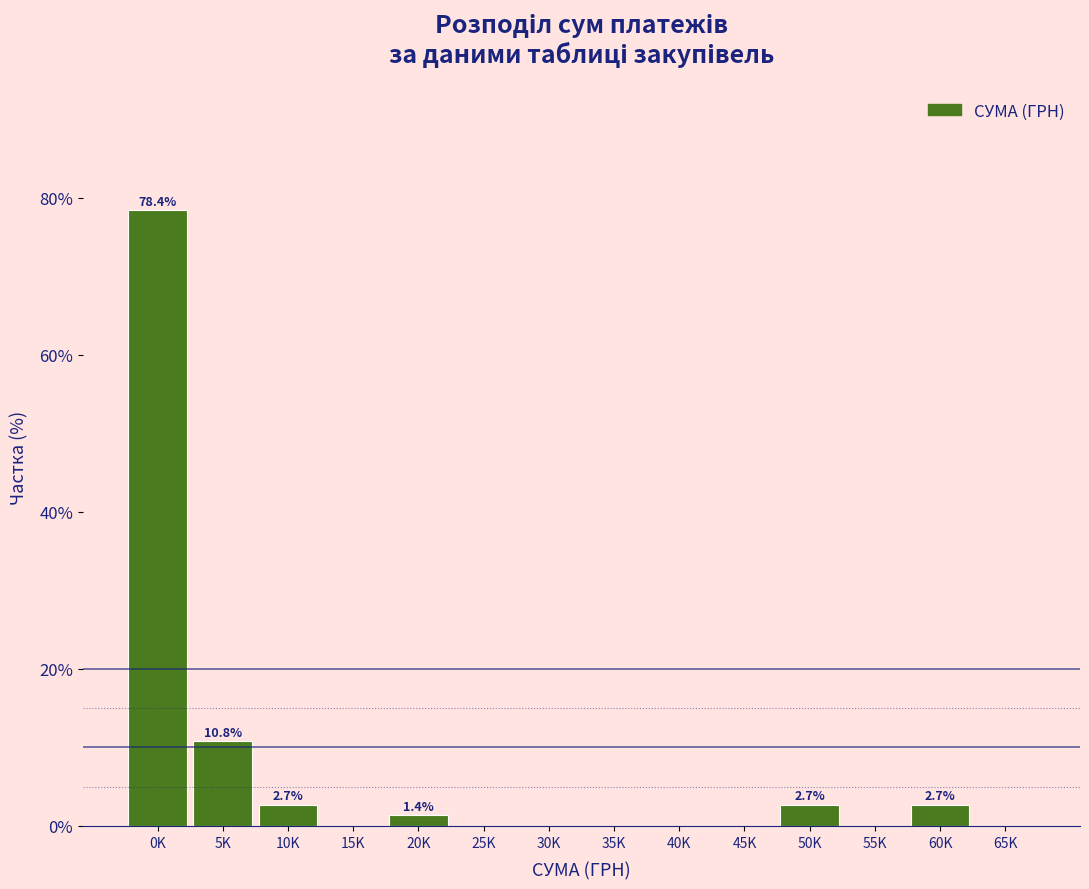

Reading right to left, transcribe all the data shown in this chart.

65K=0.0	60K=2.7	55K=0.0	50K=2.7	45K=0.0	40K=0.0	35K=0.0	30K=0.0	25K=0.0	20K=1.4	15K=0.0	10K=2.7	5K=10.8	0K=78.4